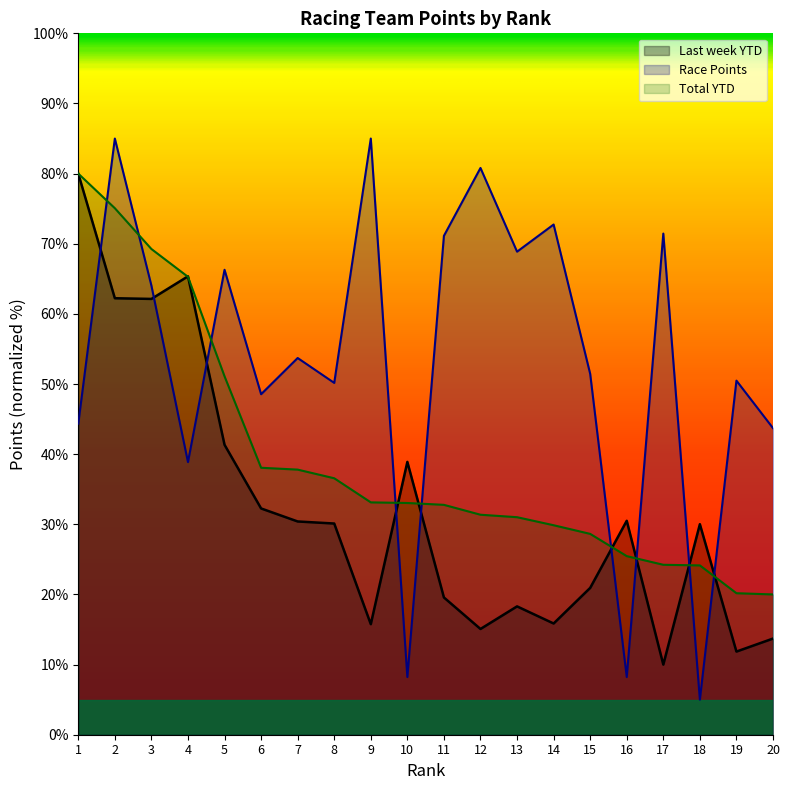

The value of Race Points at 1 is 30.5. True or false?

False